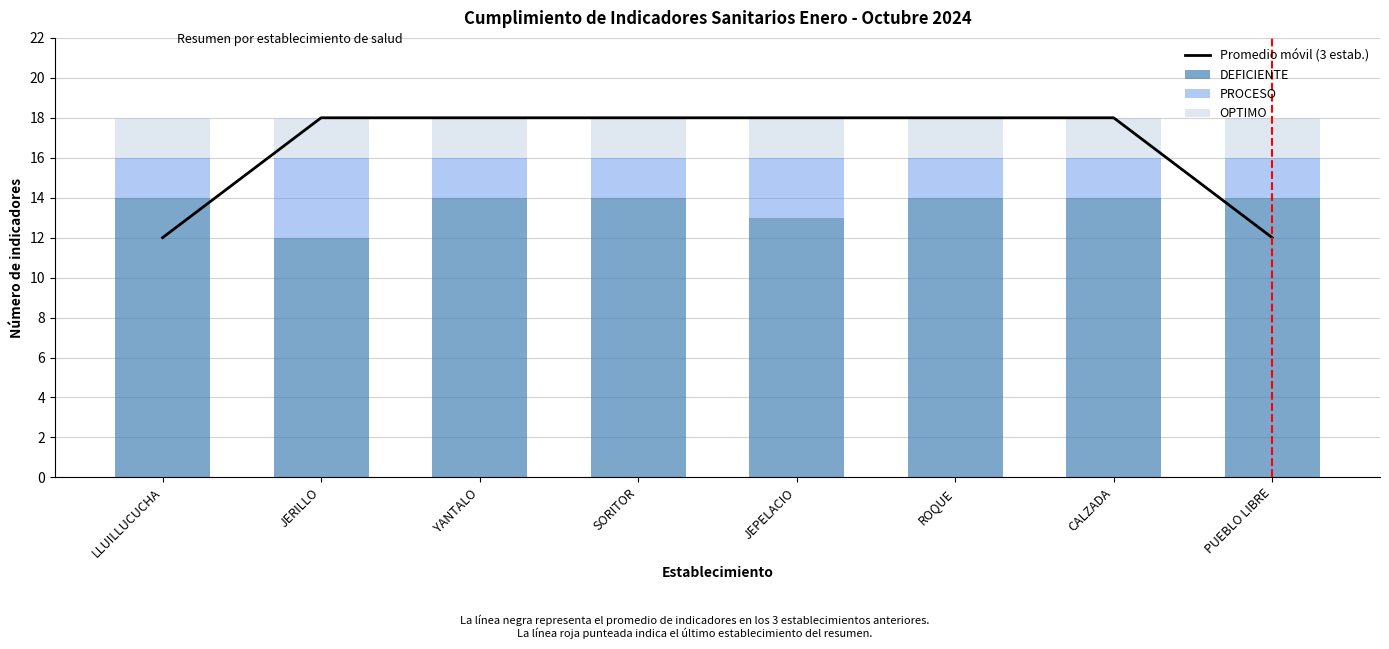

Rank the categories by PROCESO value from highest to lowest.

JERILLO, JEPELACIO, LLUILLUCUCHA, YANTALO, SORITOR, ROQUE, CALZADA, PUEBLO LIBRE